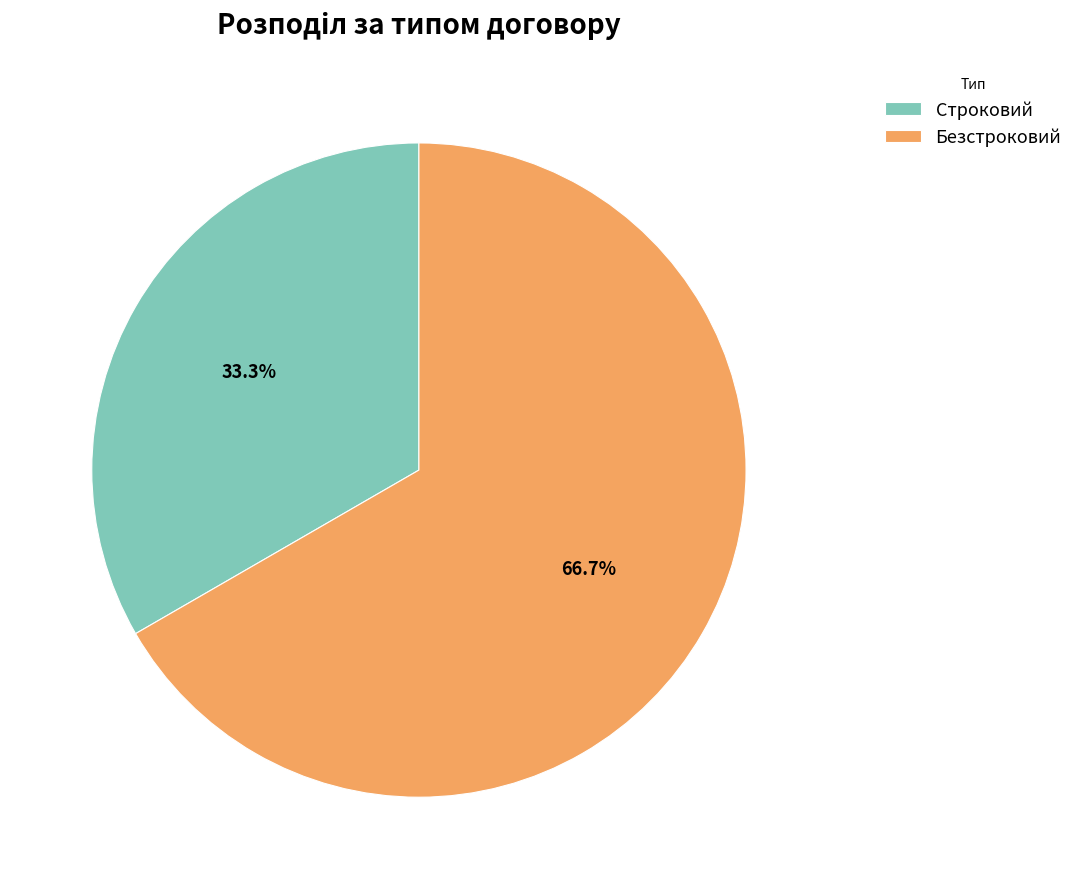

Which slice is the smallest?

Строковий